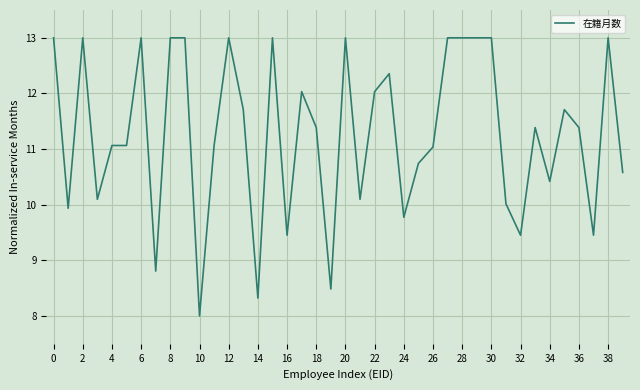

What is the greatest value displayed?

13.0